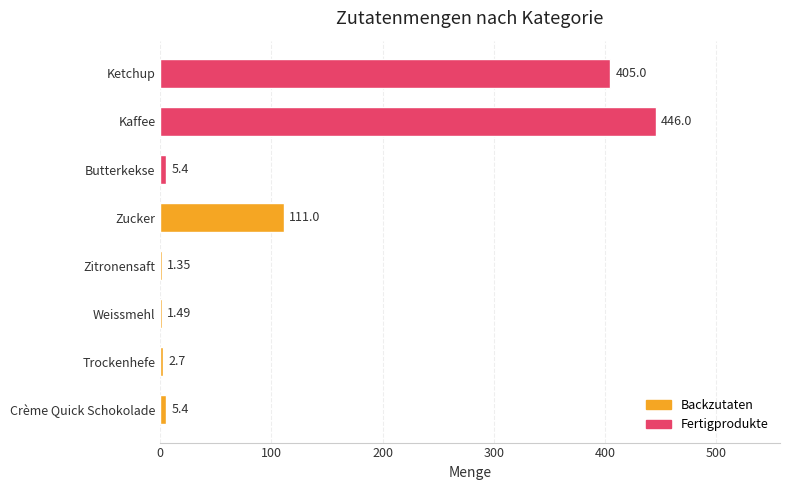

At which label is the value closest to 223?

Zucker